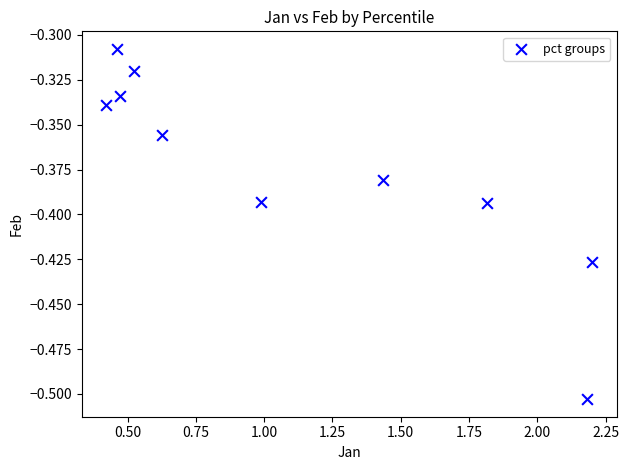

What is the average X value?

1.1